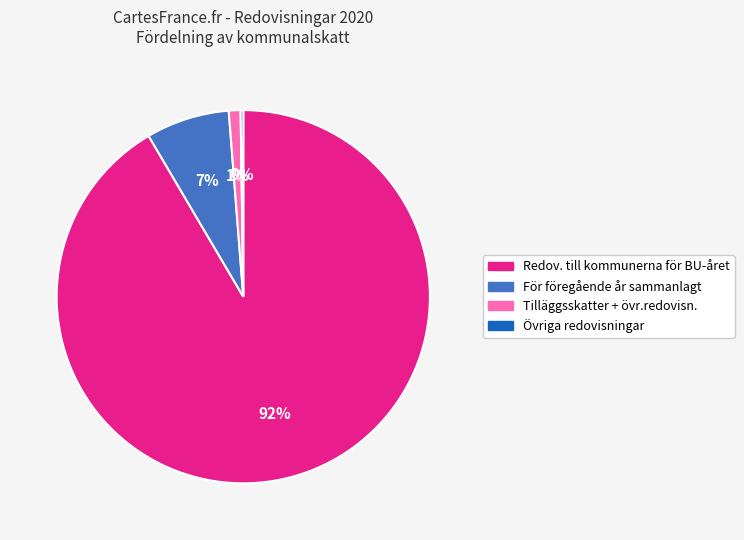

Which category has the biggest portion of the pie?

Redov. till kommunerna för BU-året